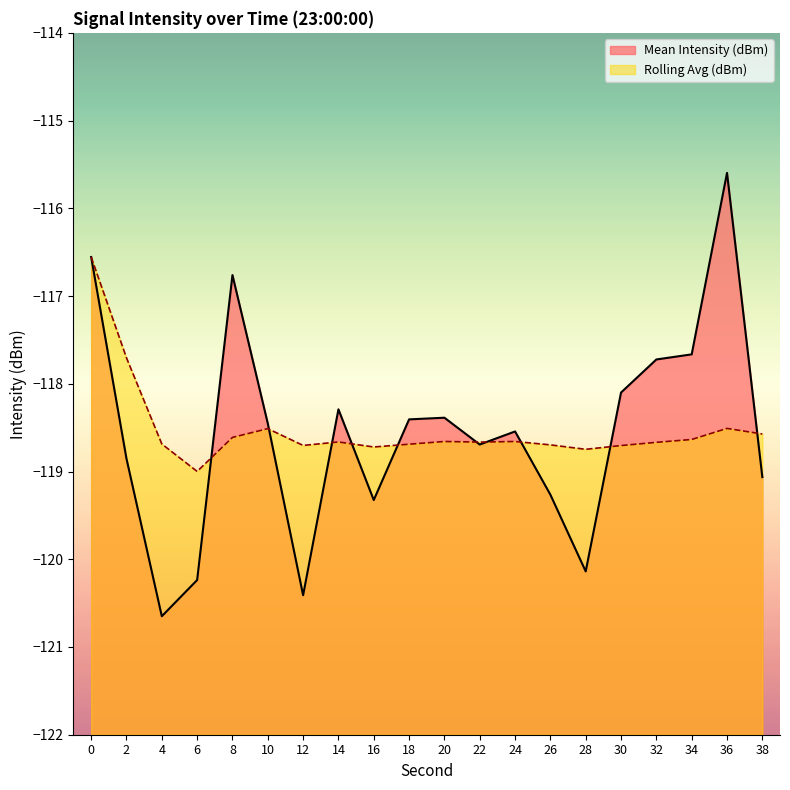

Which category has the highest value in the Mean Intensity (dBm) series?

36